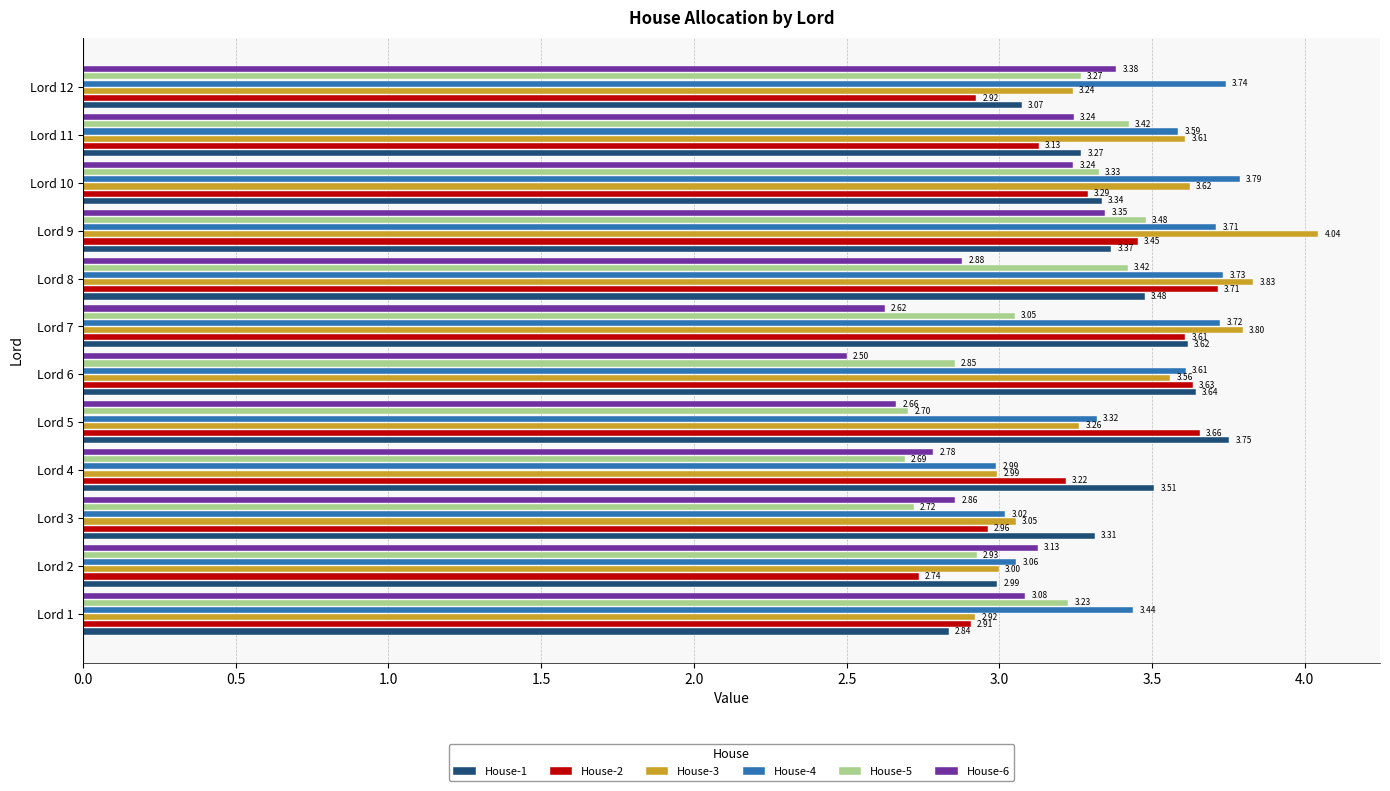

What is the difference between the second highest and second lowest values in the House-5 series?

0.7